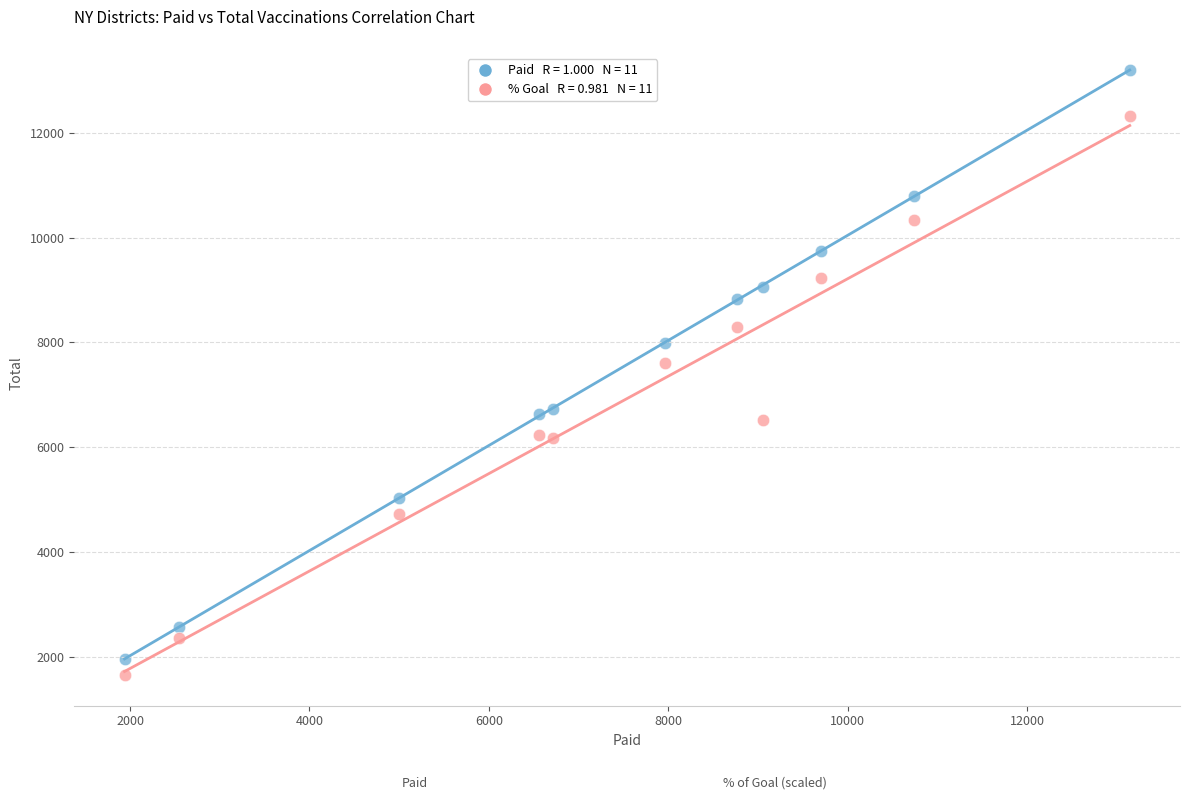

Across all data points, what is the range of X values (max minus min)?

11206.0